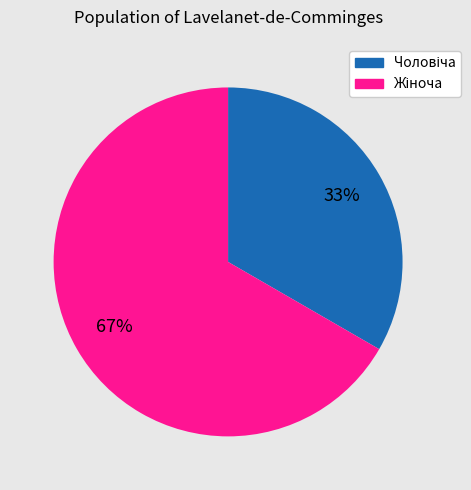

Is there any slice that represents more than half of the pie?

Yes